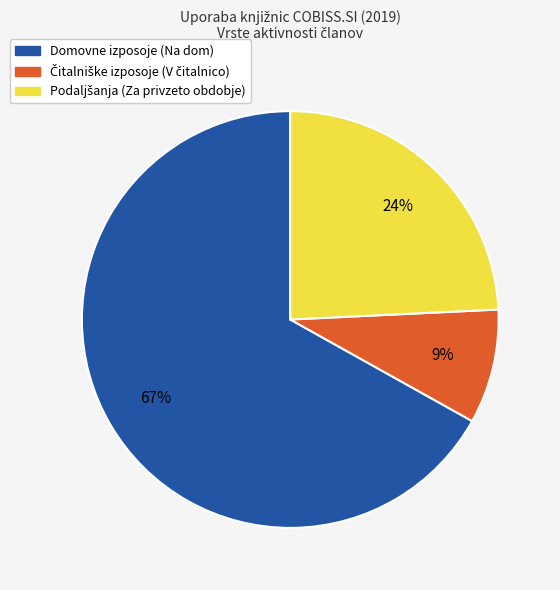

To the nearest percent, what is the average slice percentage?

33%